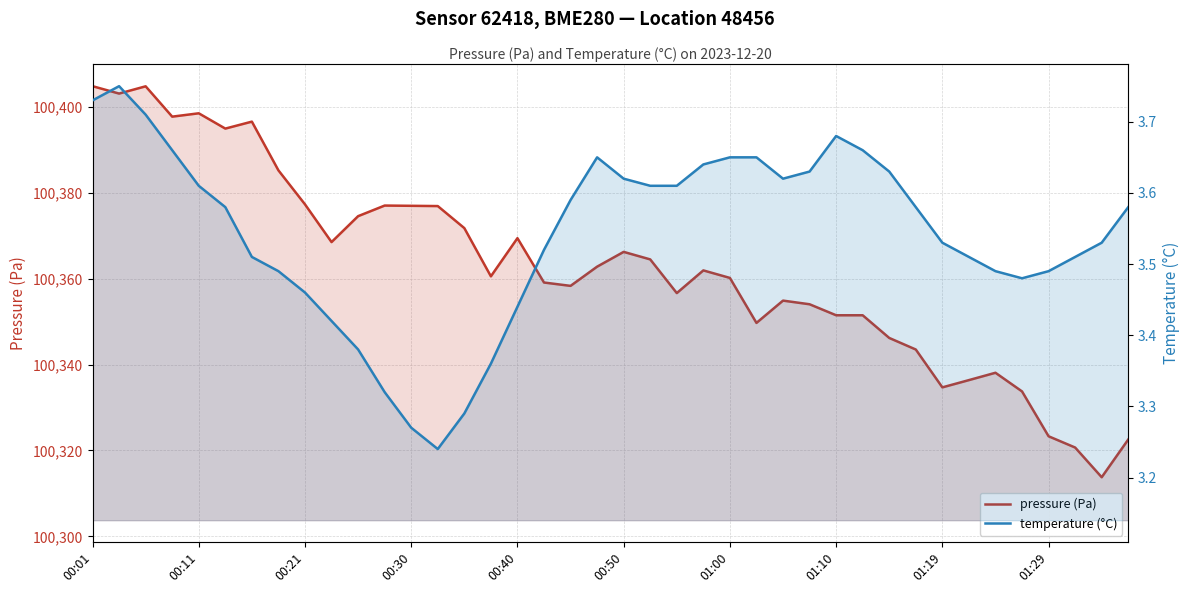

True or false: pressure (Pa) has a value of 170182.2 at 23.

False